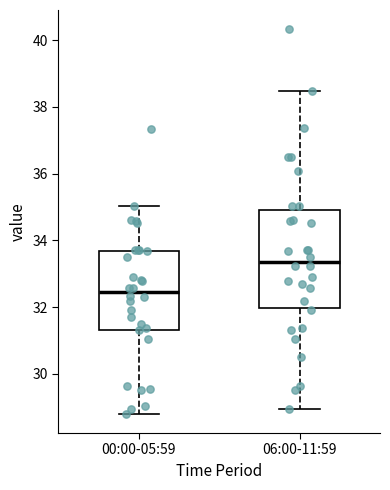

Which box has the lowest median line?

00:00-05:59